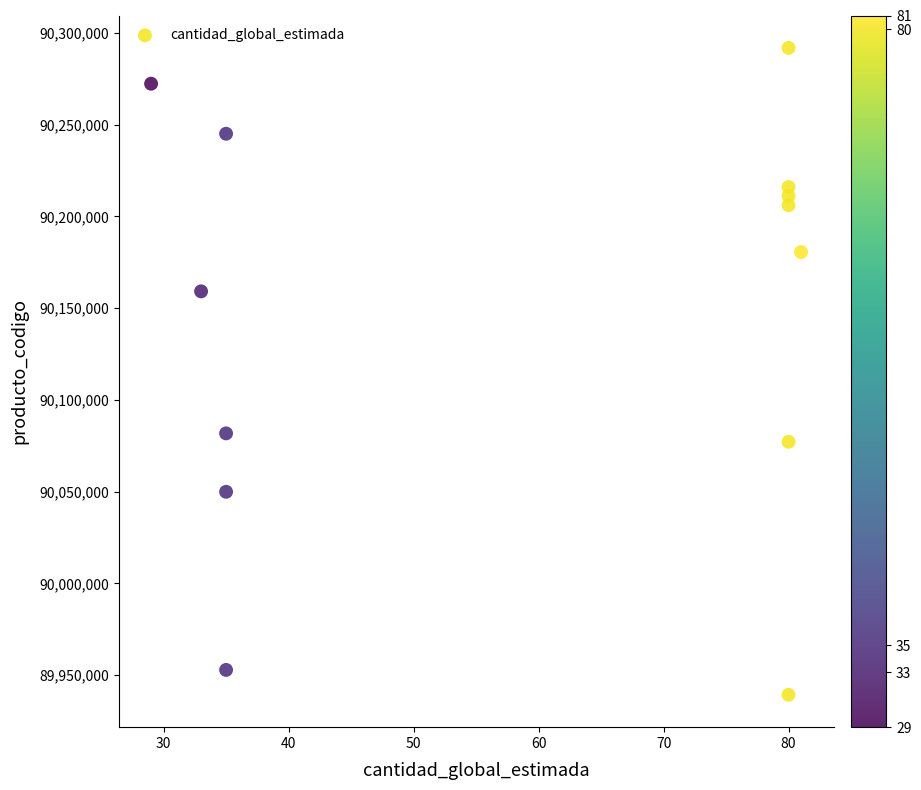

What is the range of X values (max minus min)?

52.0